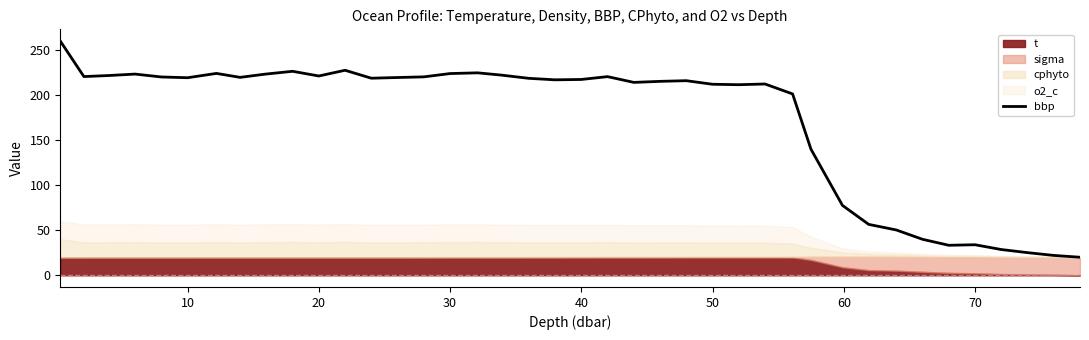

How many data points are less than 218?

20